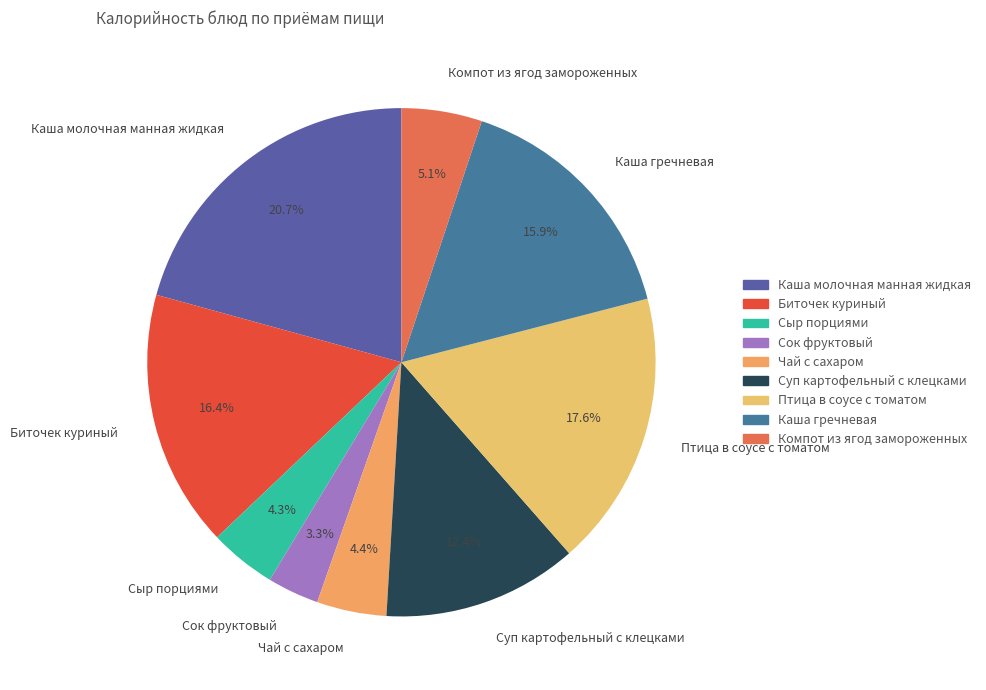

True or false: Каша молочная манная жидкая accounts for 21% of the total.

True